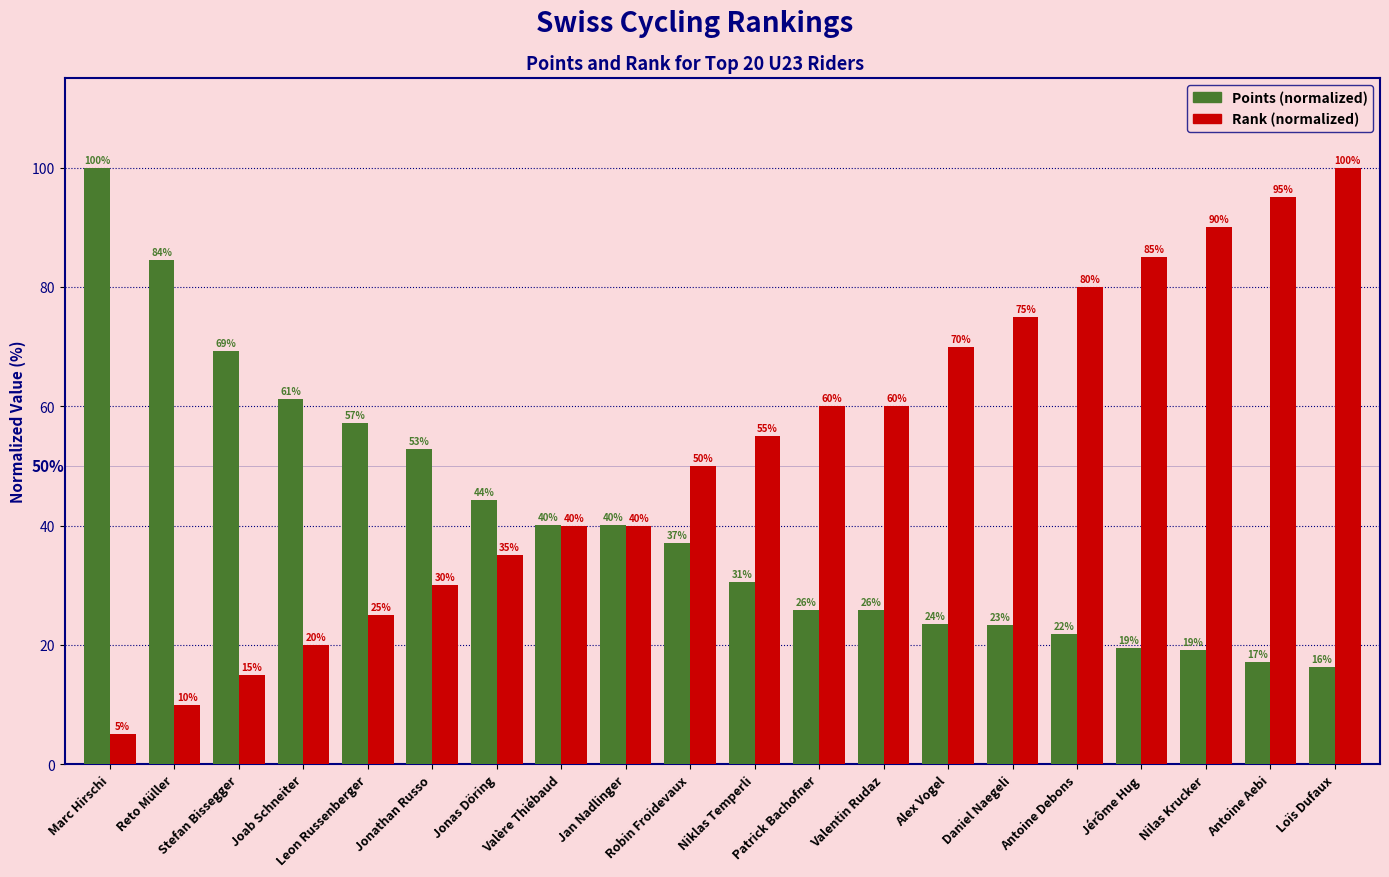

What is the maximum value shown in the chart?

100.0